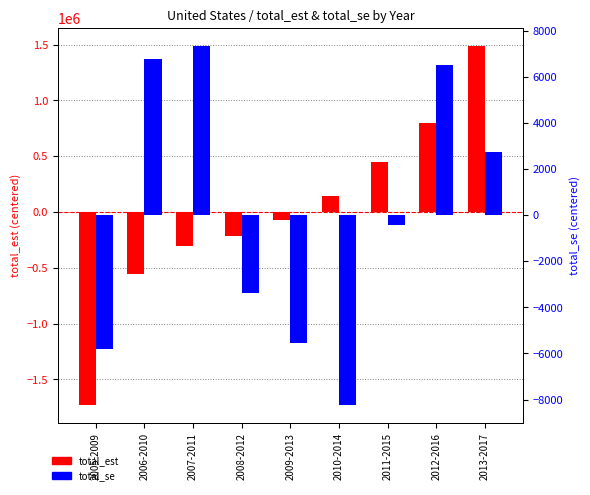

Are the bars grouped side by side (vs. stacked)?

Yes